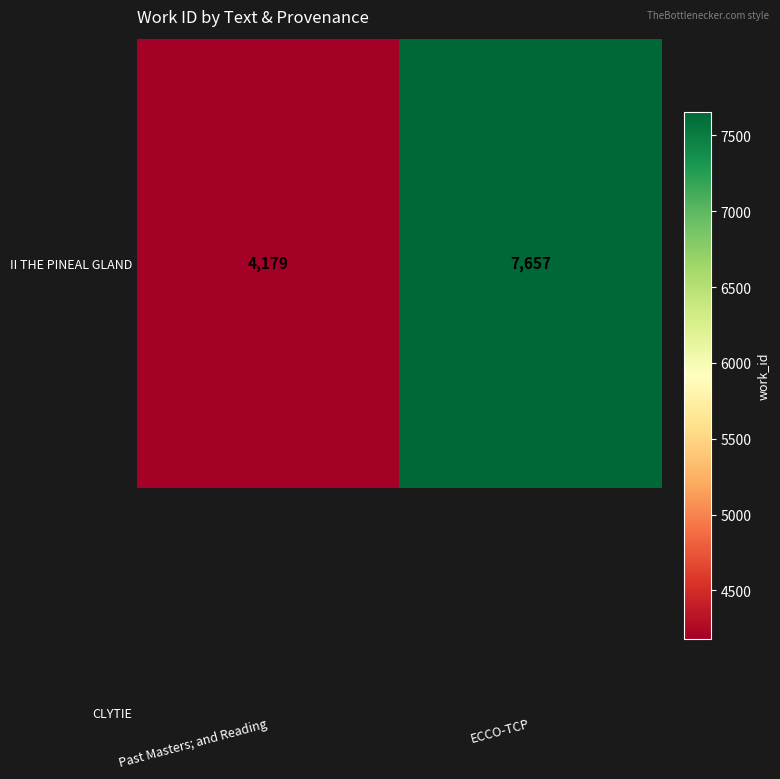

What is the average value?

5918